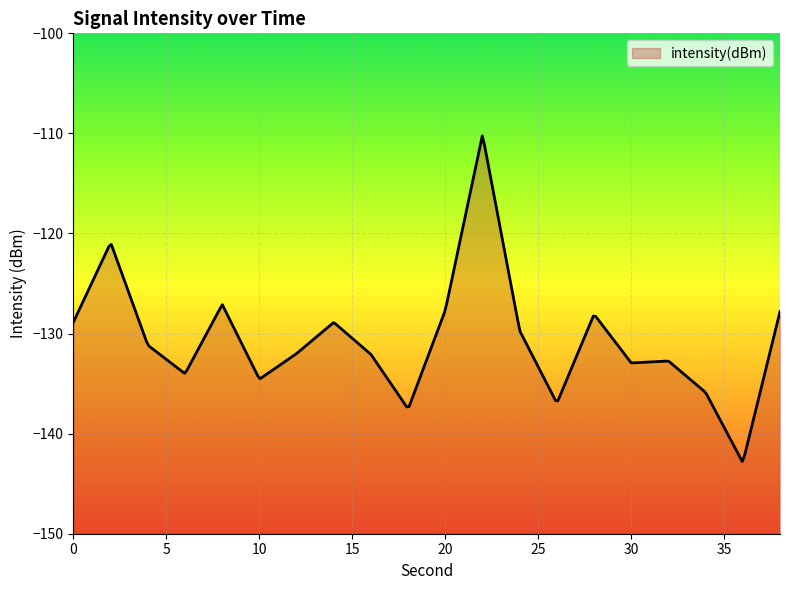

At which label is the value closest to -126?

8